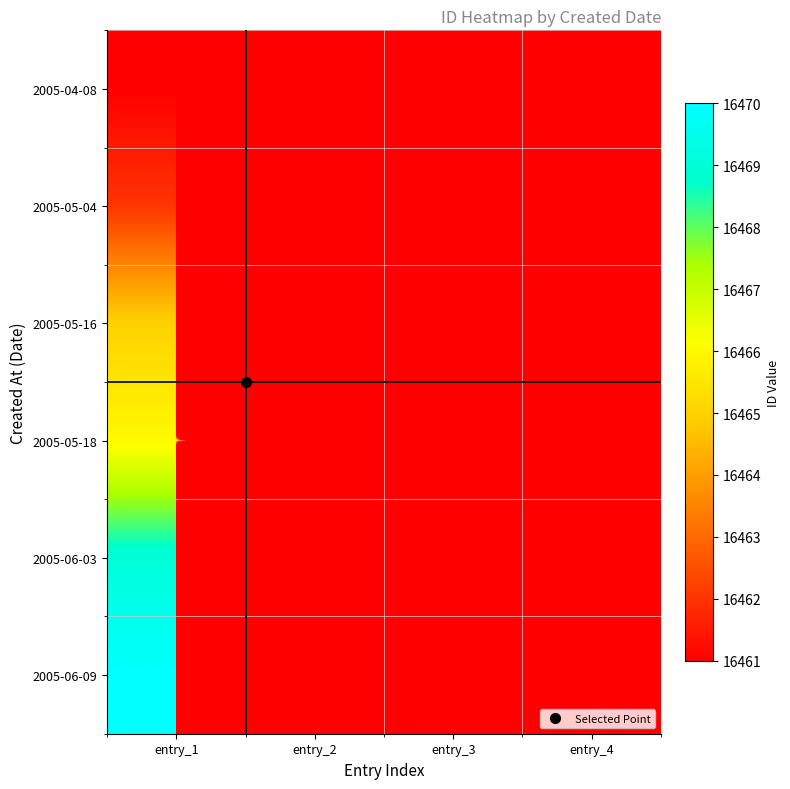

What is the total value across all series at entry_3?

32932